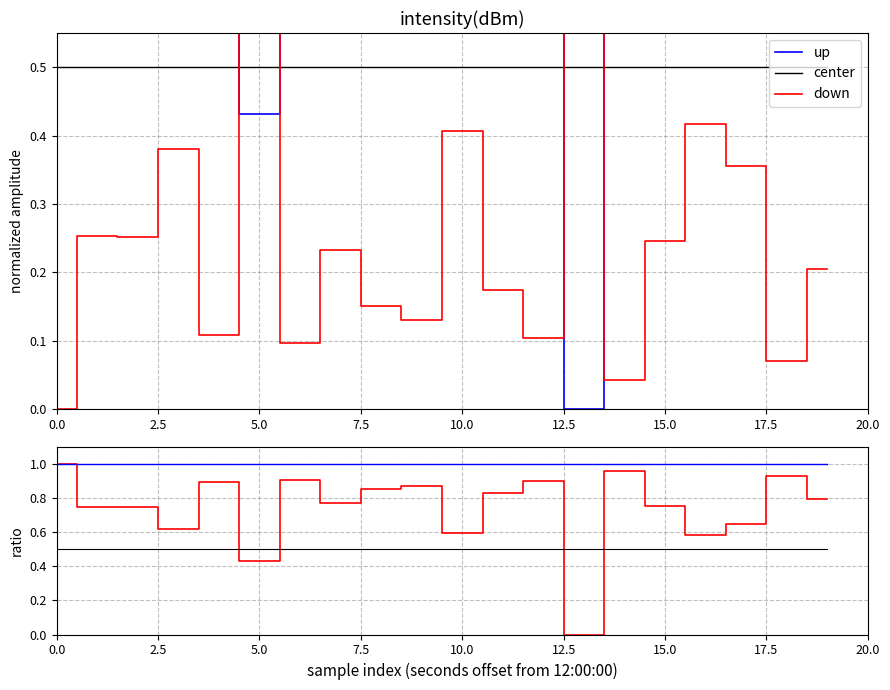

What is the label of the 12th point from the left?

11